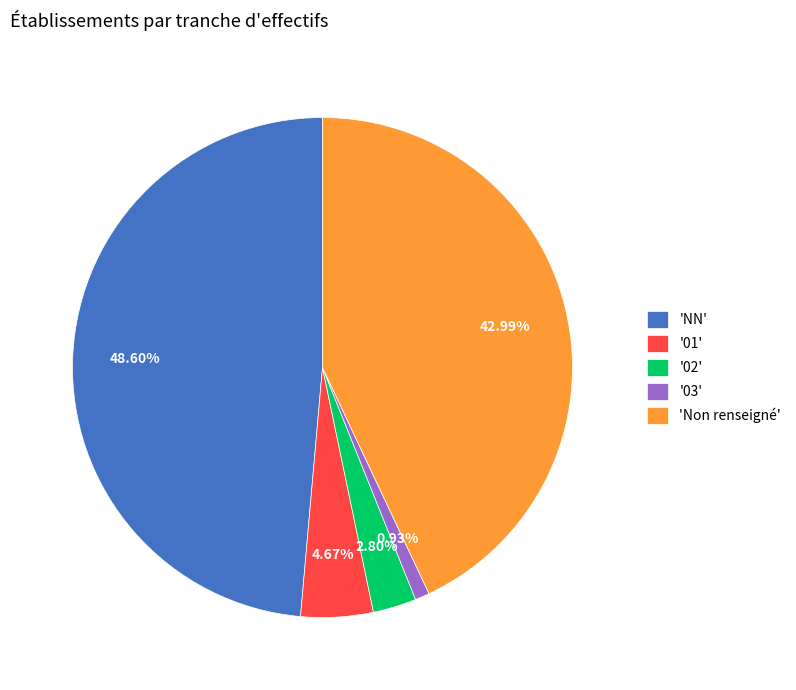

Rank the categories by value from highest to lowest.

'NN', 'Non renseigné', '01', '02', '03'